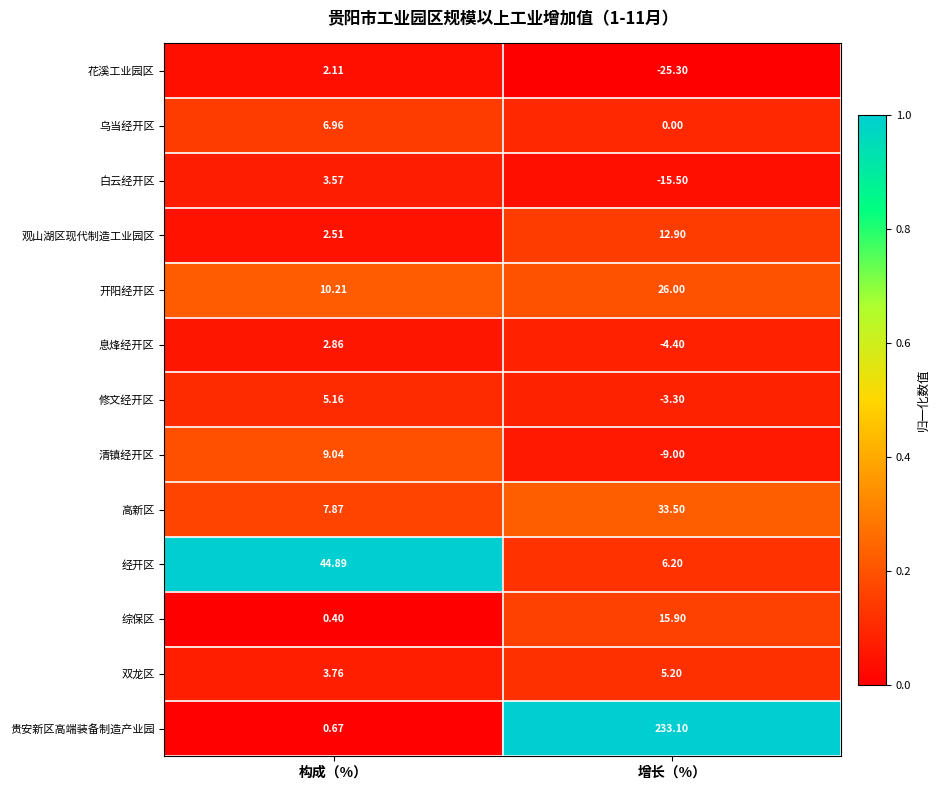

List the series in order of their peak value, highest first.

贵安新区高端装备制造产业园, 经开区, 高新区, 开阳经开区, 综保区, 观山湖区现代制造工业园区, 清镇经开区, 乌当经开区, 双龙区, 修文经开区, 白云经开区, 息烽经开区, 花溪工业园区